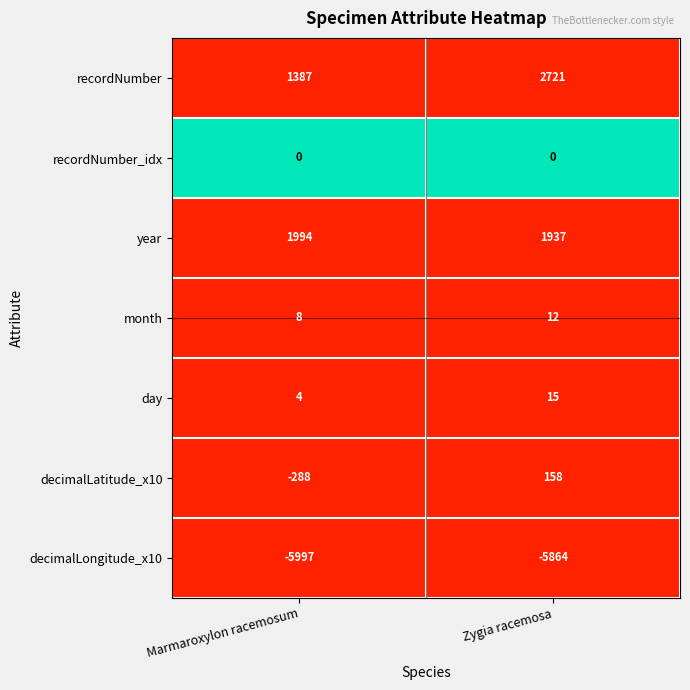

Reading left to right, list all the values displayed in this chart.

recordNumber: 1387	2721
recordNumber_idx: 0	0
year: 1994	1937
month: 8	12
day: 4	15
decimalLatitude_x10: -288	158
decimalLongitude_x10: -5997	-5864